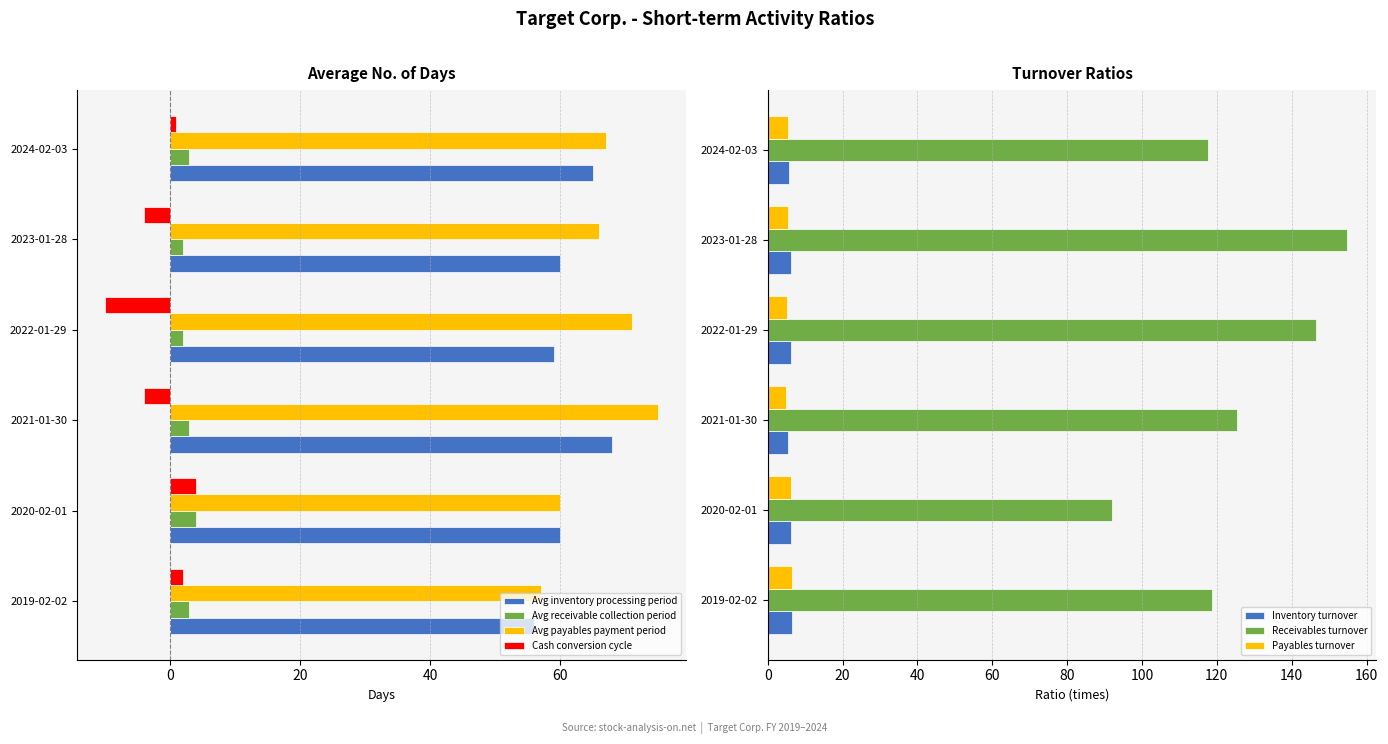

The Receivables turnover series shows 146.4 at 2022-01-29. True or false?

True